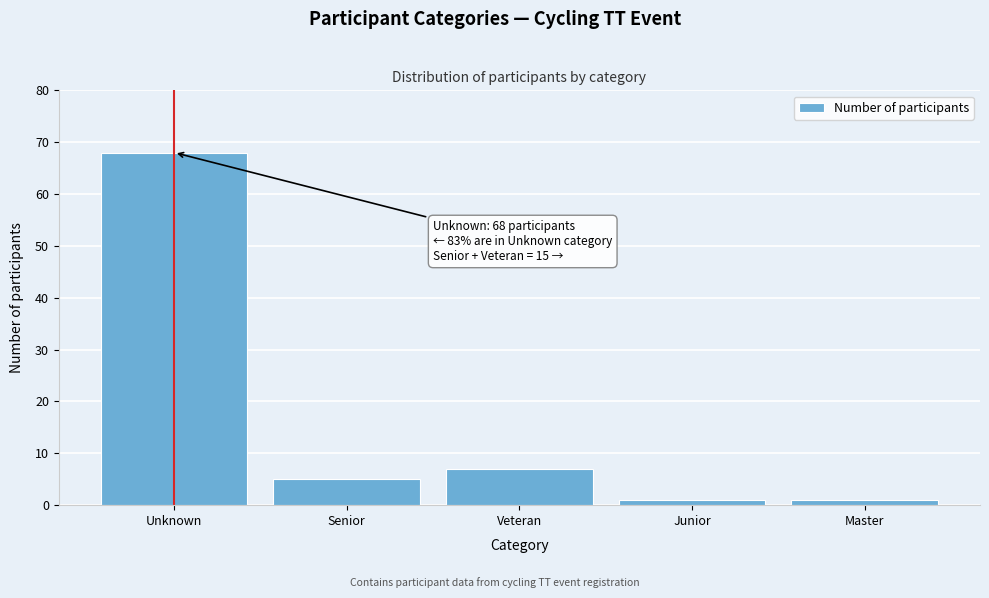

Reading left to right, list all the values displayed in this chart.

68	5	7	1	1